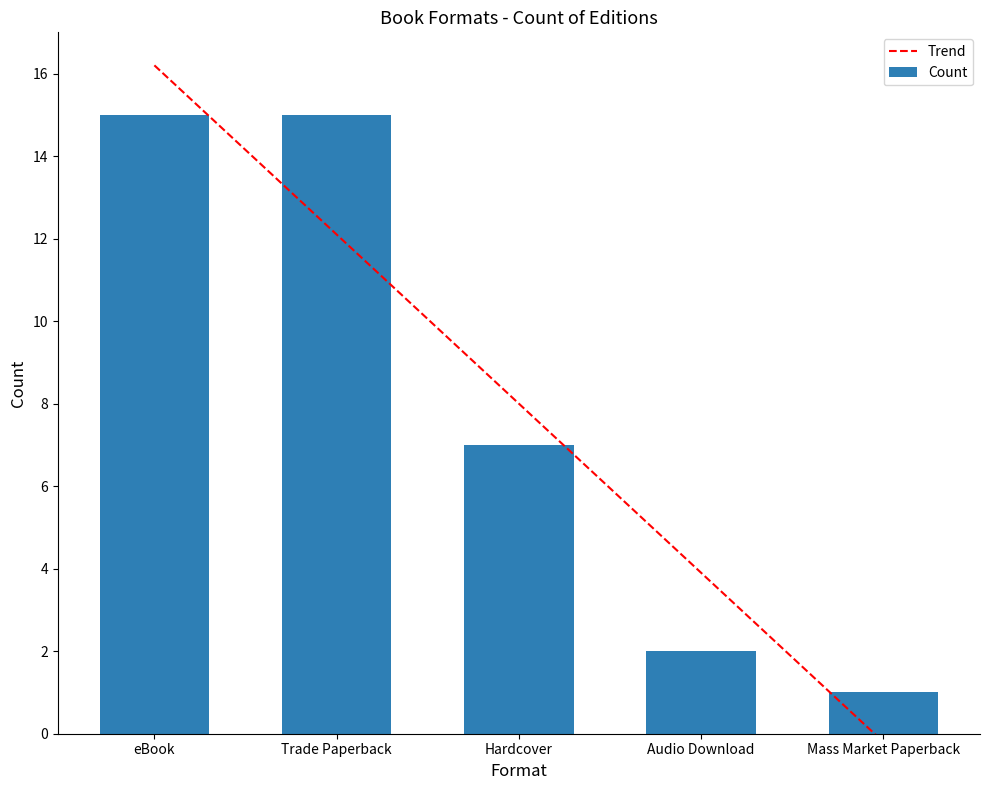

Reading left to right, list all the values displayed in this chart.

Trend: eBook=16.2	Trade Paperback=12.1	Hardcover=8.0	Audio Download=3.9	Mass Market Paperback=-0.2
Count: eBook=15.0	Trade Paperback=15.0	Hardcover=7.0	Audio Download=2.0	Mass Market Paperback=1.0